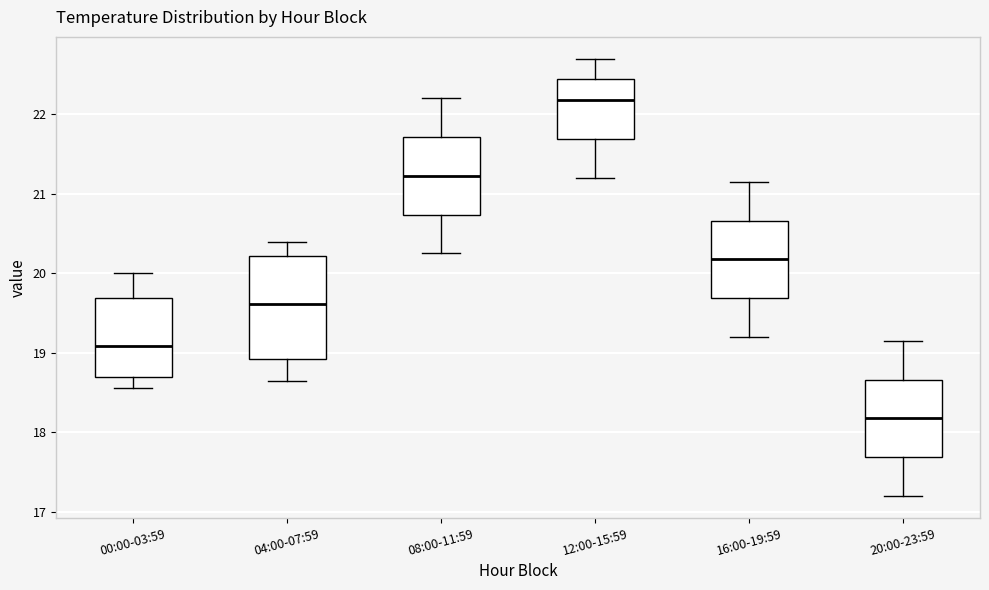

Reading left to right, transcribe this box plot: for each box, give where its median line is, the range the box spans, and where its two whiskers end, as read against the y-axis. The values are not printed on the chart, so give them approximately, as read against the axis.

00:00-03:59: median 19.1, box 18.7 to 19.7, whiskers 18.6 to 20.0
04:00-07:59: median 19.6, box 18.9 to 20.2, whiskers 18.7 to 20.4
08:00-11:59: median 21.2, box 20.7 to 21.7, whiskers 20.3 to 22.2
12:00-15:59: median 22.2, box 21.7 to 22.5, whiskers 21.2 to 22.7
16:00-19:59: median 20.2, box 19.7 to 20.7, whiskers 19.2 to 21.2
20:00-23:59: median 18.2, box 17.7 to 18.7, whiskers 17.2 to 19.2